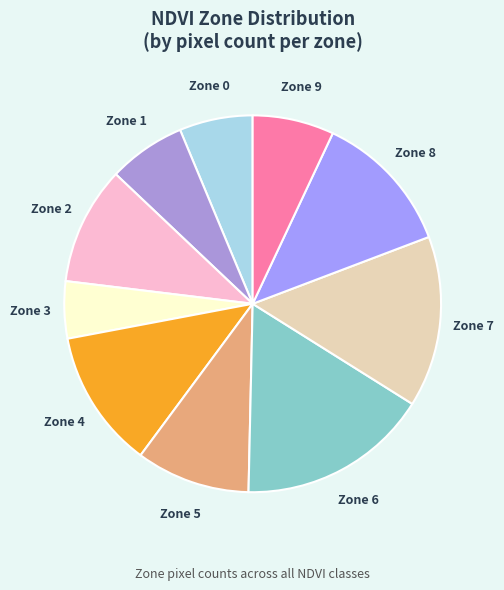

Is the sum of Zone 2 and Zone 1 greater than half?

No